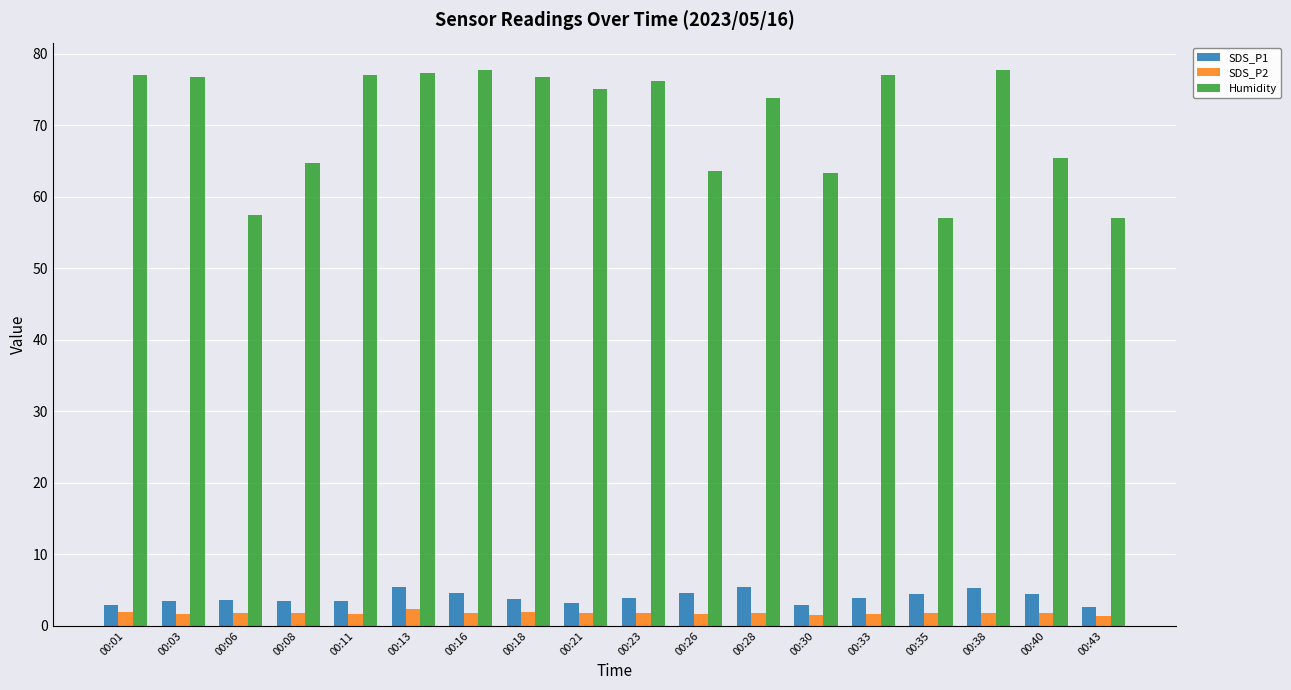

Is the value of SDS_P1 at 00:18 greater than the value of SDS_P2 at 00:38?

Yes